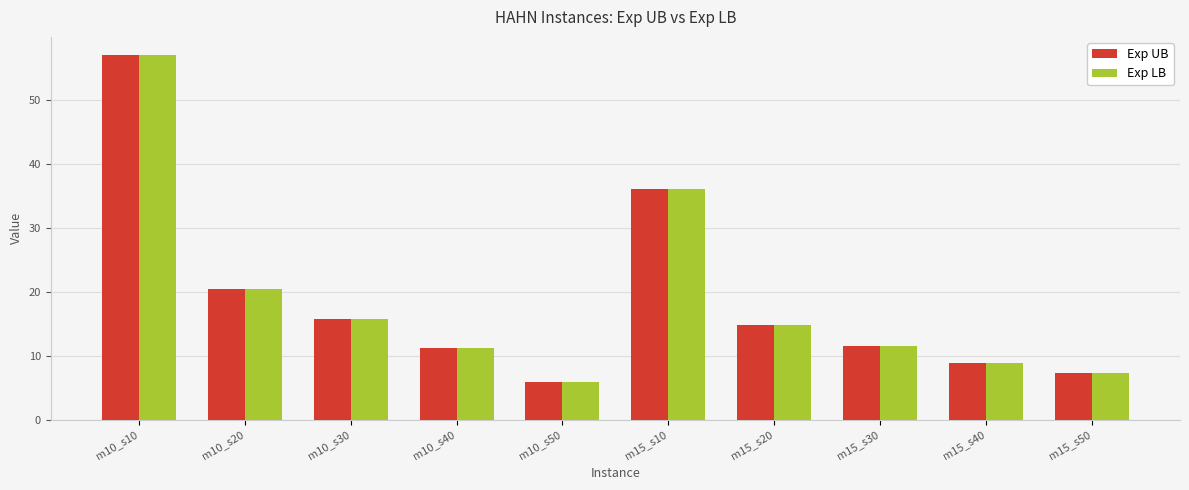

What is the value of the Exp LB bar at the 2nd from the left?

20.4